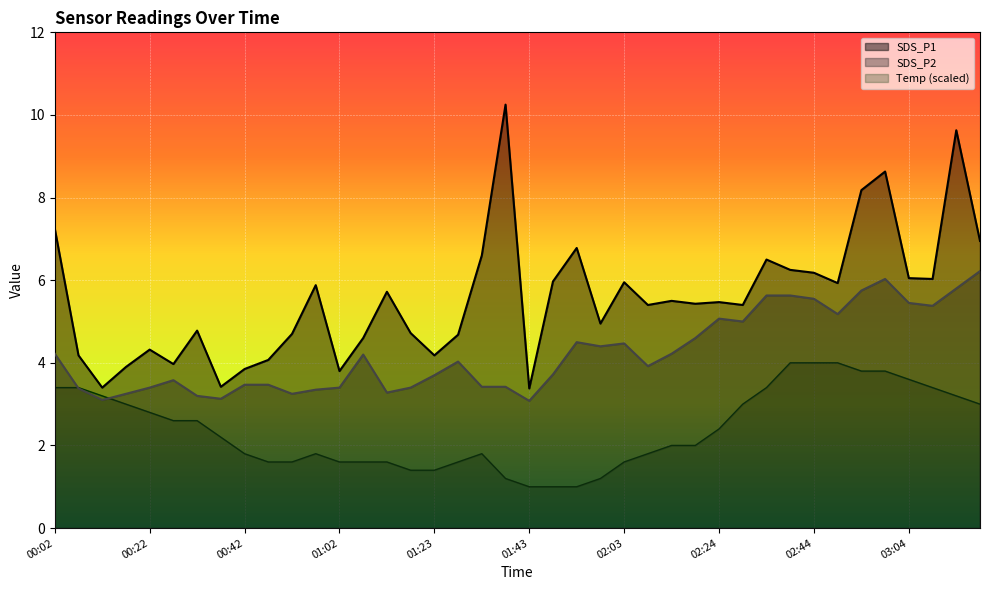

What is the minimum value shown in the chart?

1.0